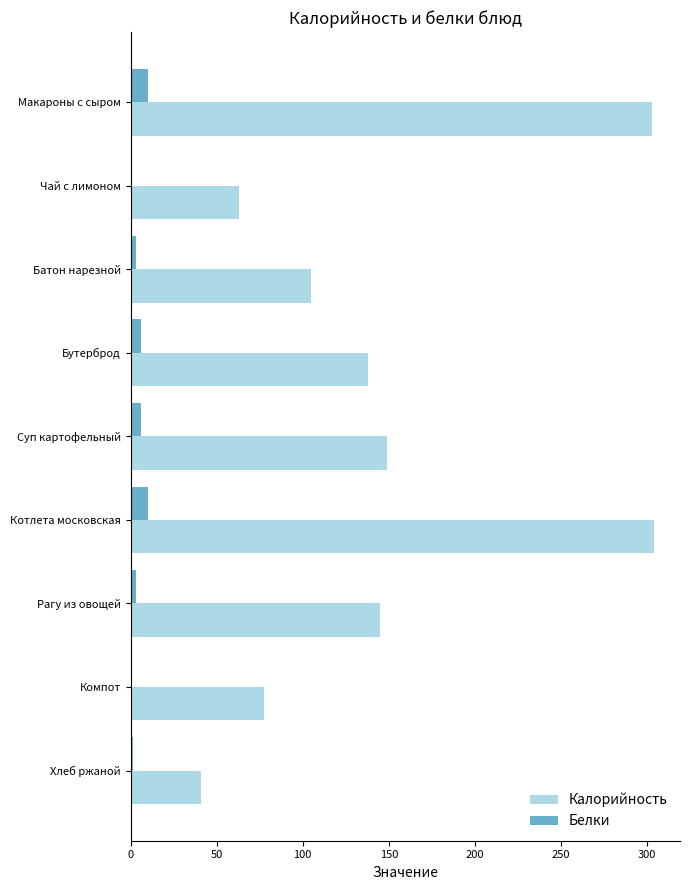

Which series has the largest total across all categories?

Калорийность